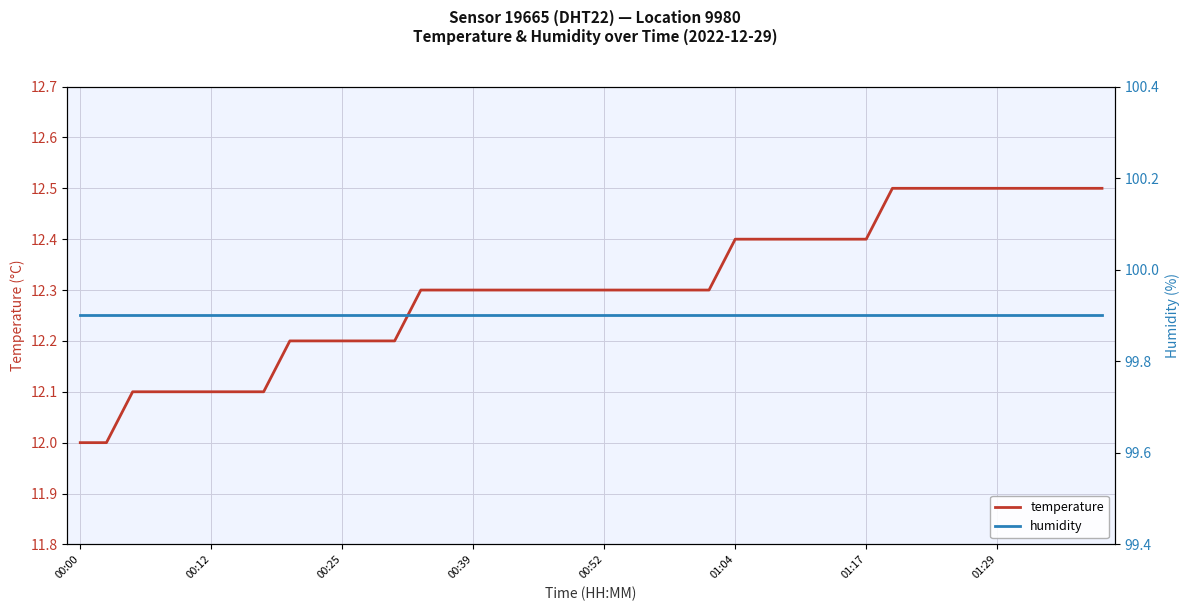

What is the difference between the temperature values at 37 and 9?

0.3